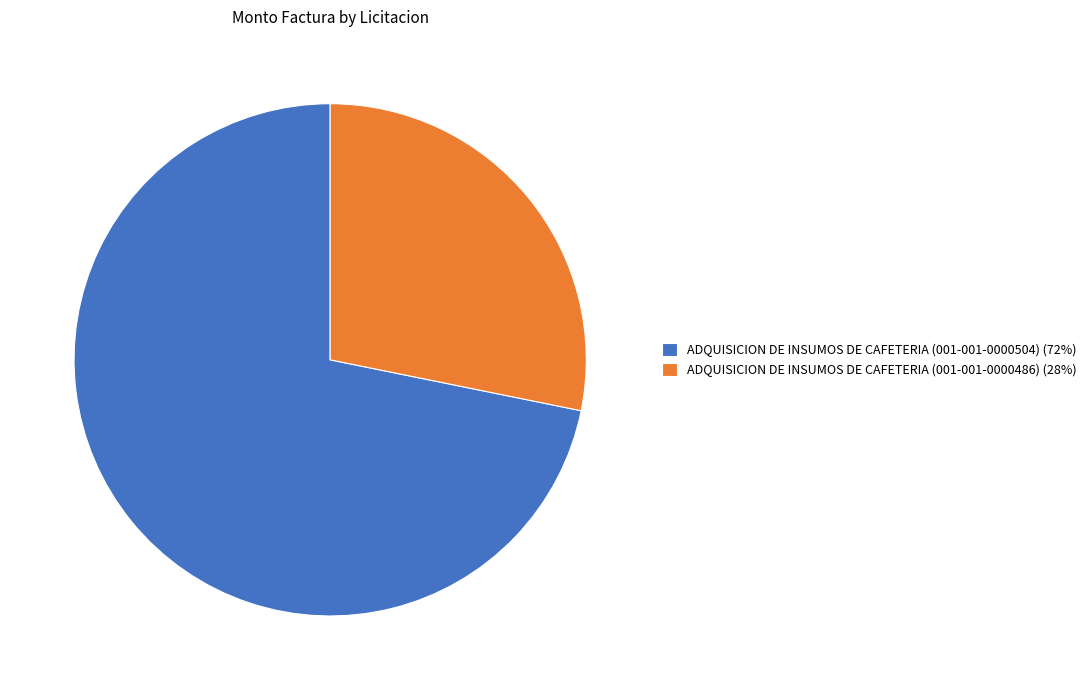

Is the sum of ADQUISICION DE INSUMOS DE CAFETERIA (001-001-0000486) (28%) and ADQUISICION DE INSUMOS DE CAFETERIA (001-001-0000504) (72%) greater than half?

Yes